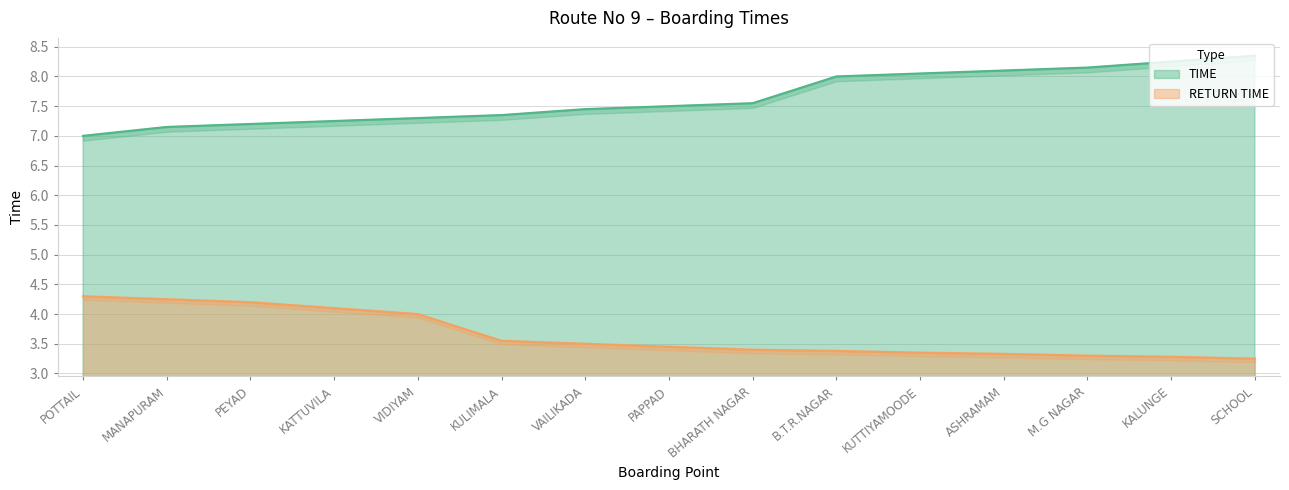

Is the value of RETURN TIME at KALUNGE greater than the value of TIME at VAILIKADA?

No